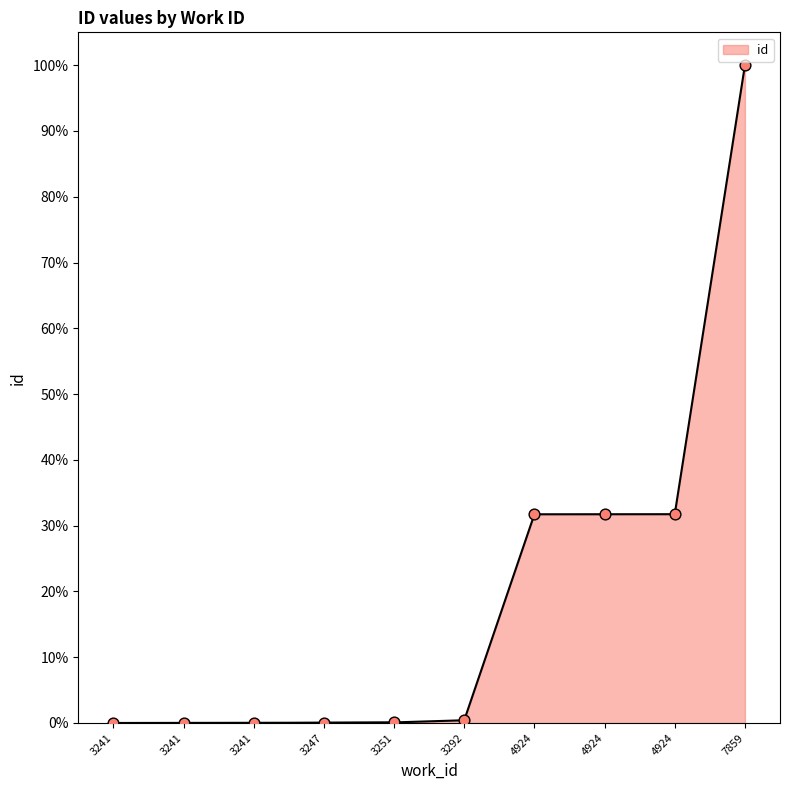

Which has a higher value, 3247 or 7859?

7859